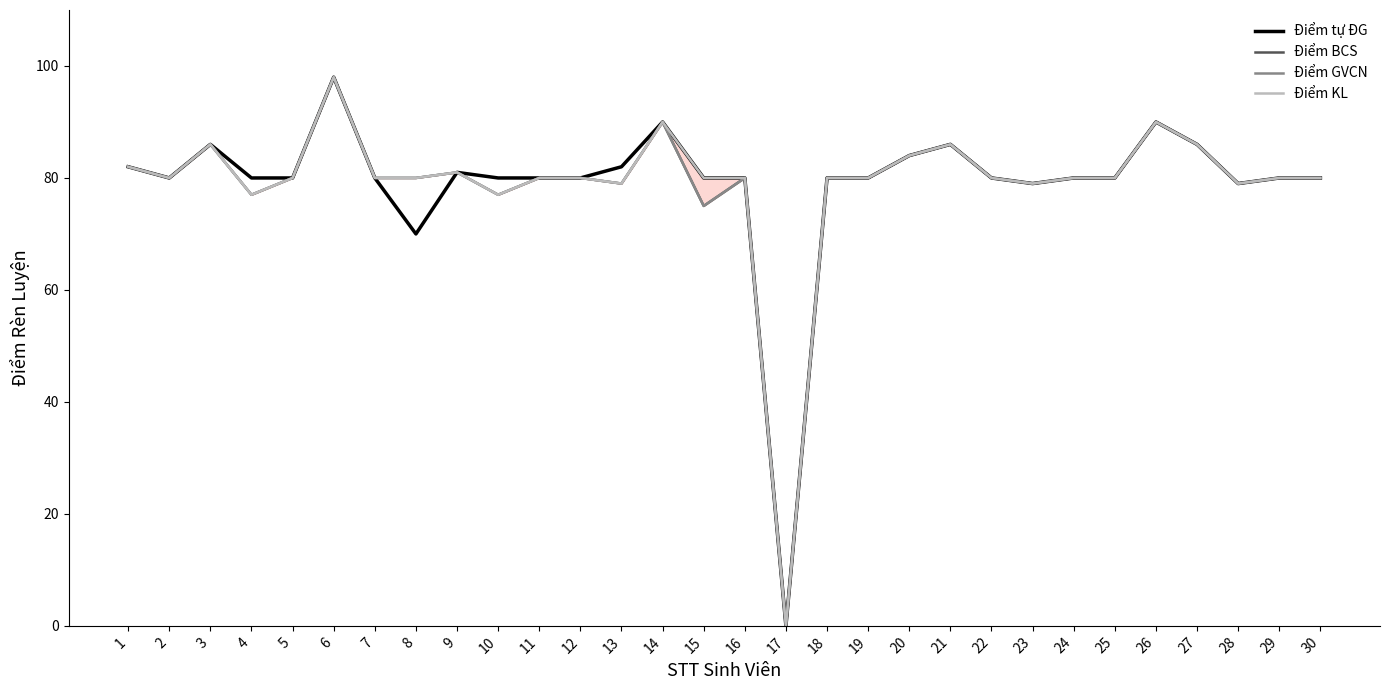

Is it true that Điểm BCS equals 54 at 12?

False